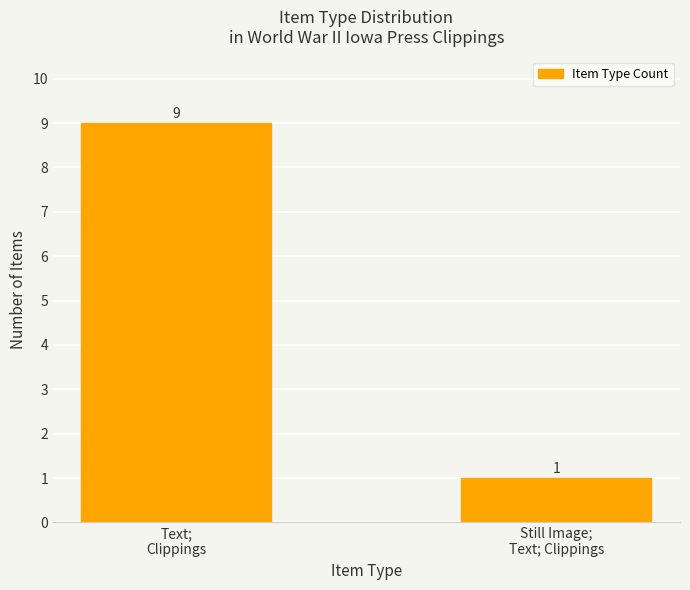

What value does the data have at Text;
Clippings?

9